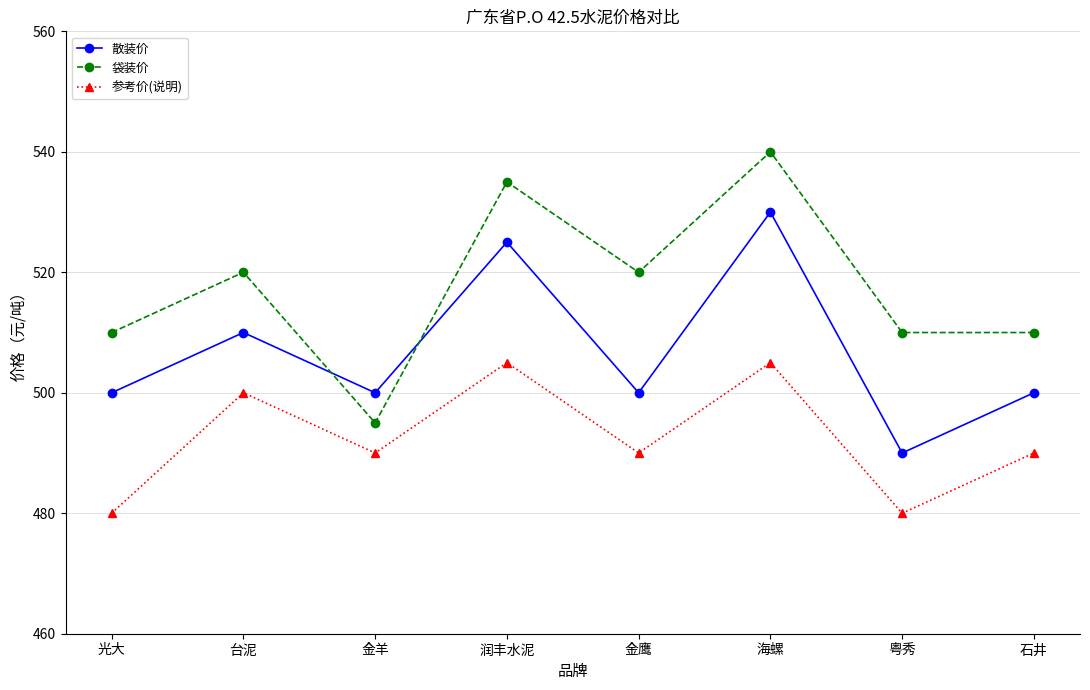

Which series changed the most between 金羊 and 粤秀?

袋装价